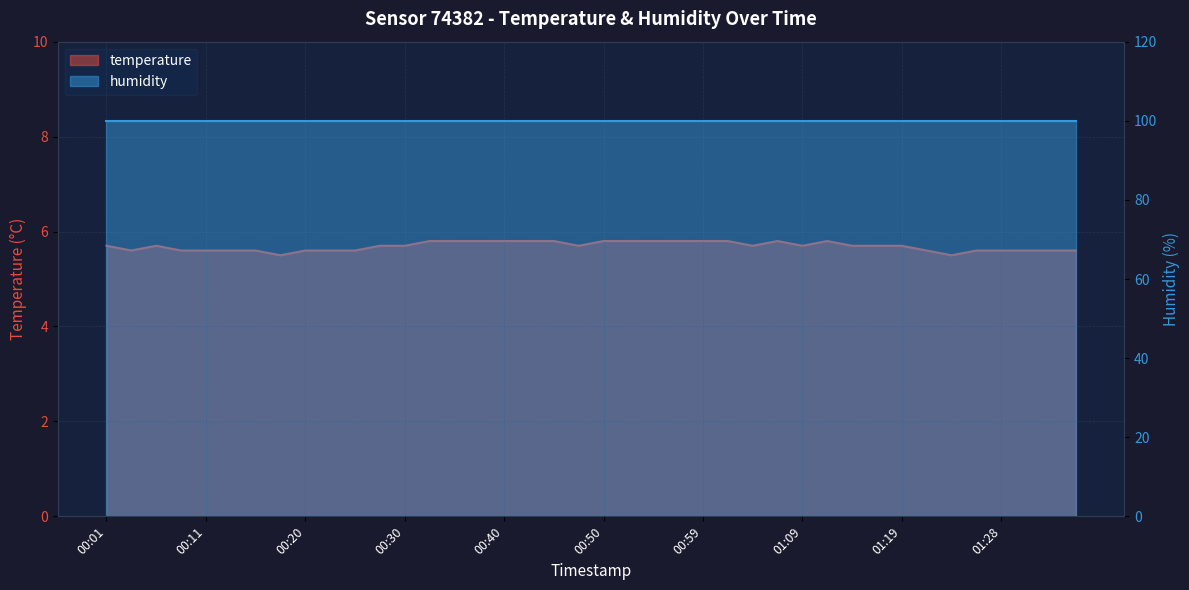

What is the maximum value shown in the chart?

5.8